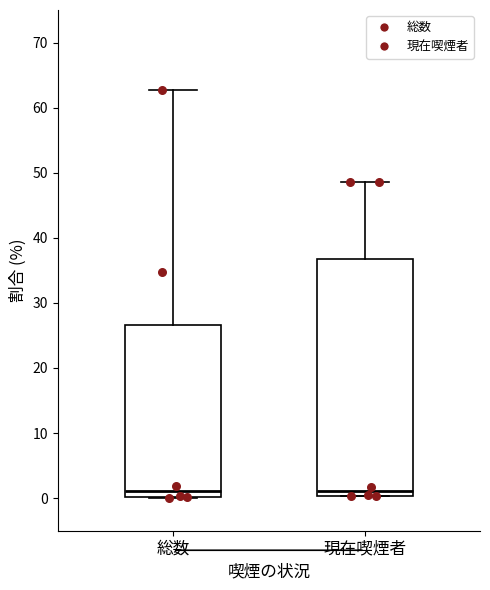

Where is the upper edge of the box for 現在喫煙者 on the y-axis? The values are not printed on the chart, so give them approximately, as read against the axis.

37